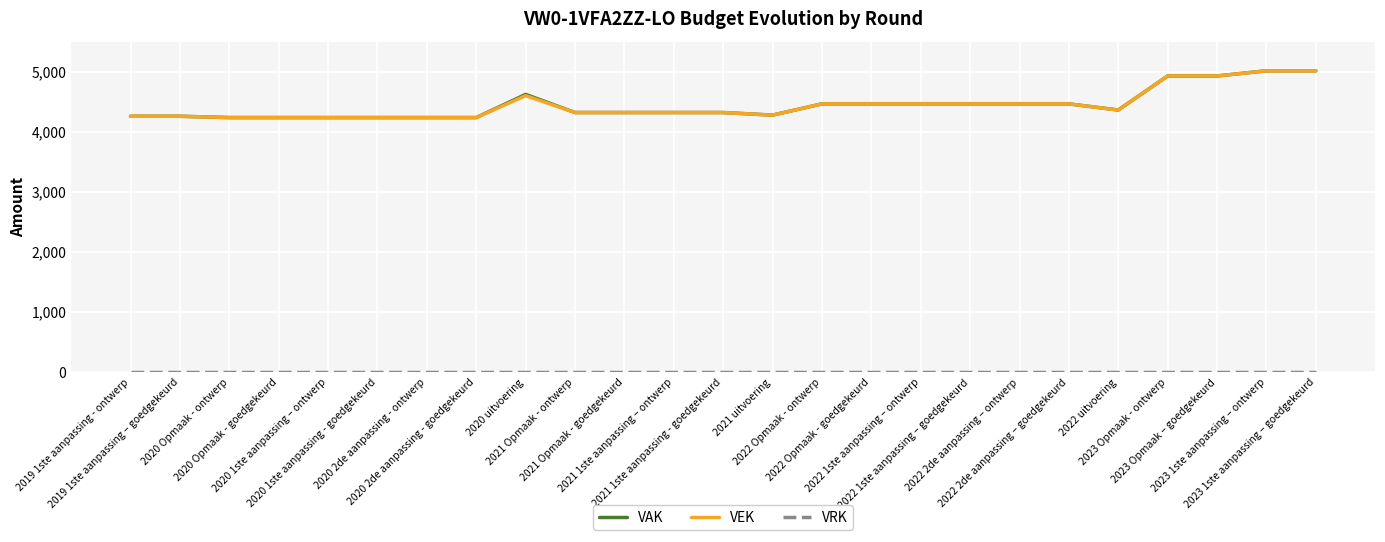

Does the chart have visible grid lines?

Yes